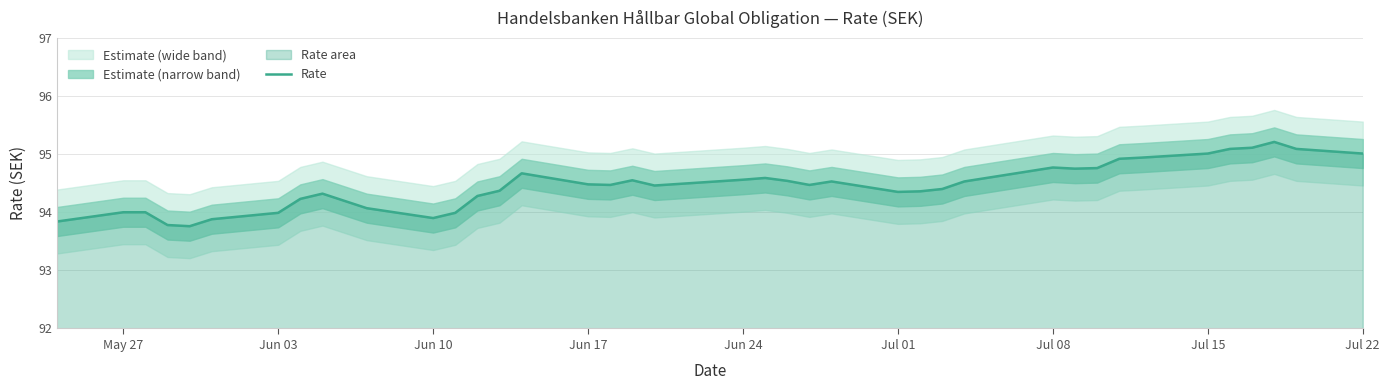

What is the highest value of the Rate series?

95.2